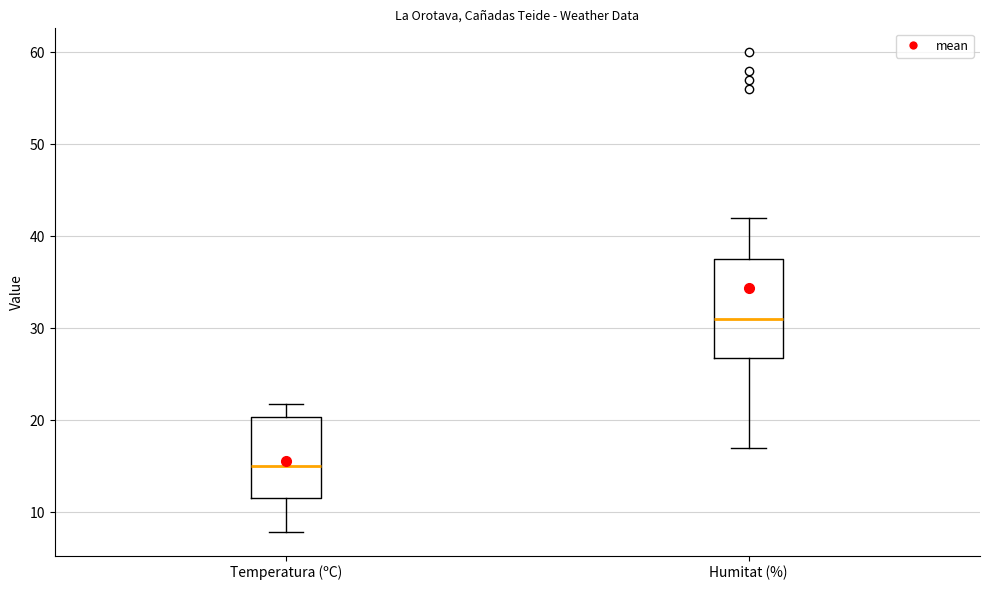

Which box has the lowest median line?

Temperatura (ºC)